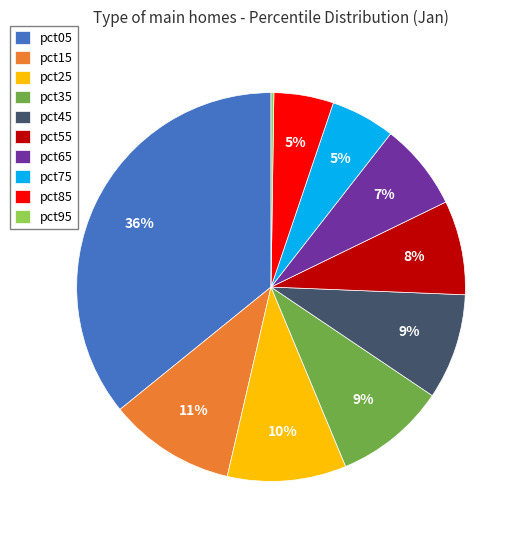

The pct25 slice represents 10% of the pie. True or false?

True